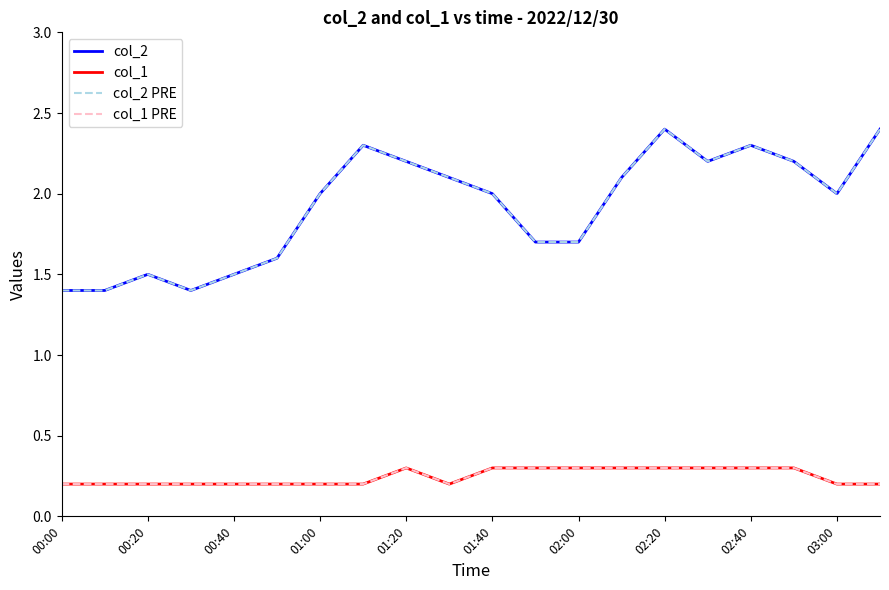

True or false: col_1 and col_2 intersect in this chart.

False